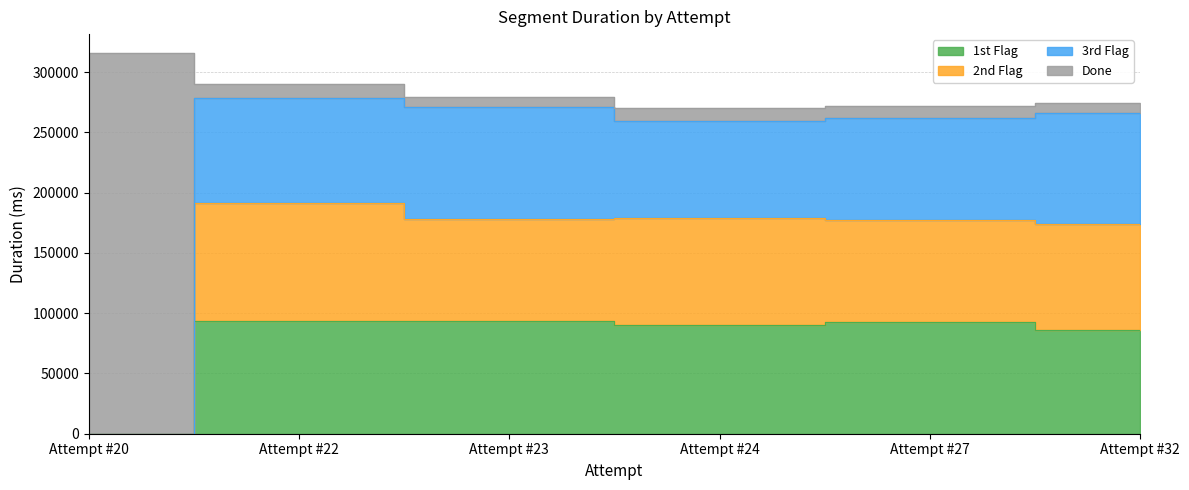

Where does the 2nd Flag series first go above 177712?

Attempt #22